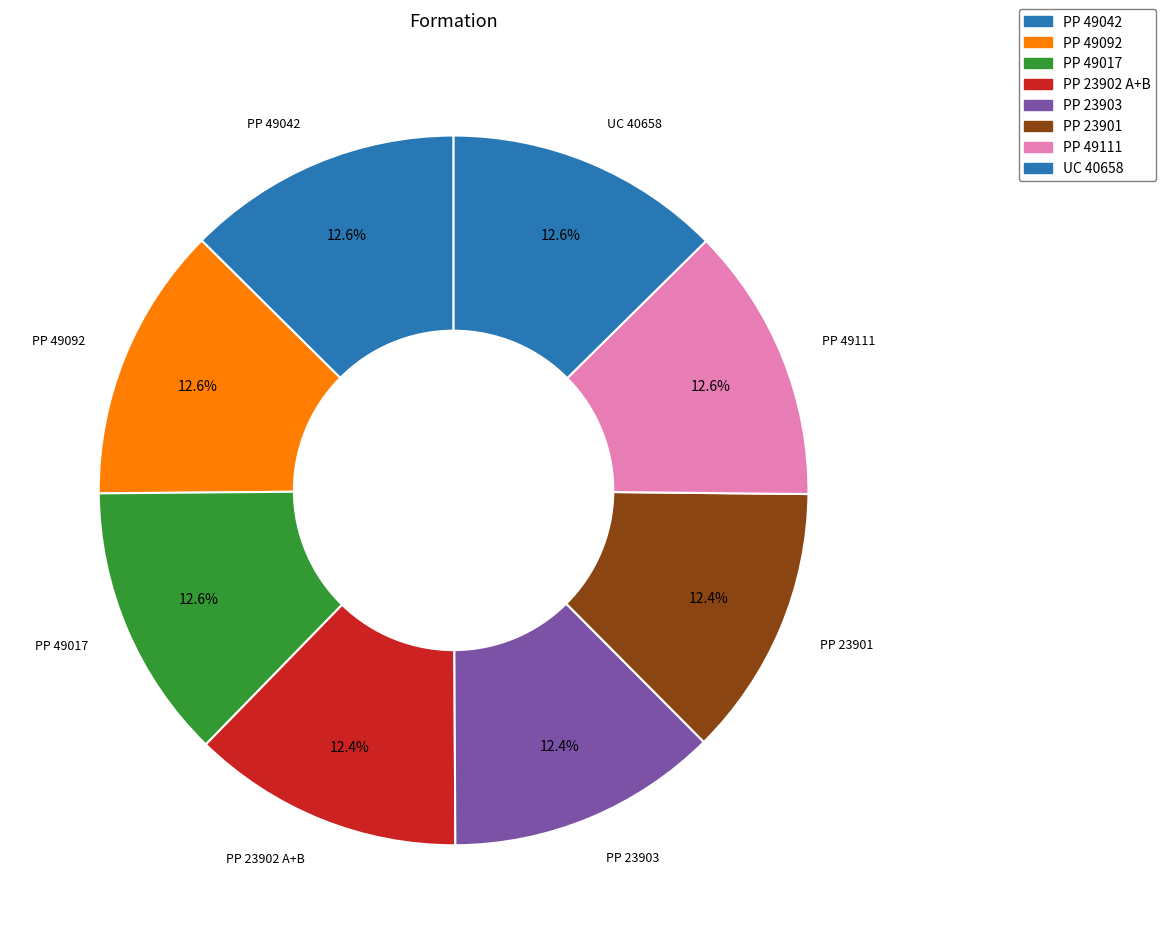

Rank the categories by value from highest to lowest.

UC 40658, PP 49111, PP 49092, PP 49042, PP 49017, PP 23903, PP 23902 A+B, PP 23901